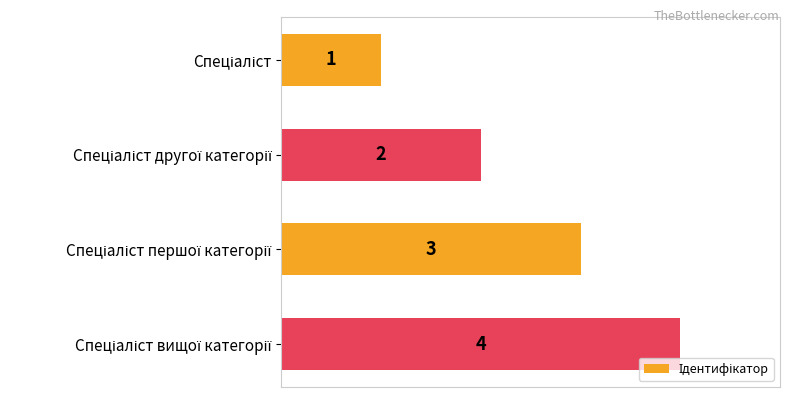

How many values are between 2 and 4?

3